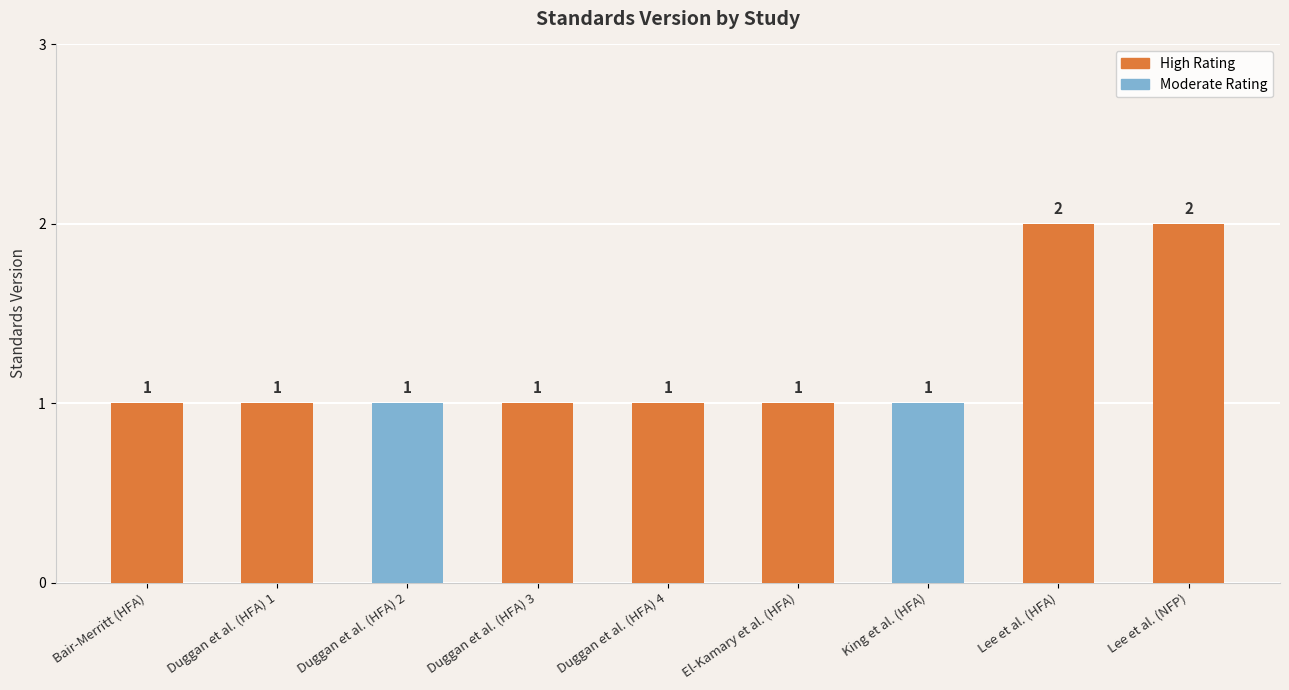

Reading left to right, what are all the values shown in this chart?

1	1	1	1	1	1	1	2	2